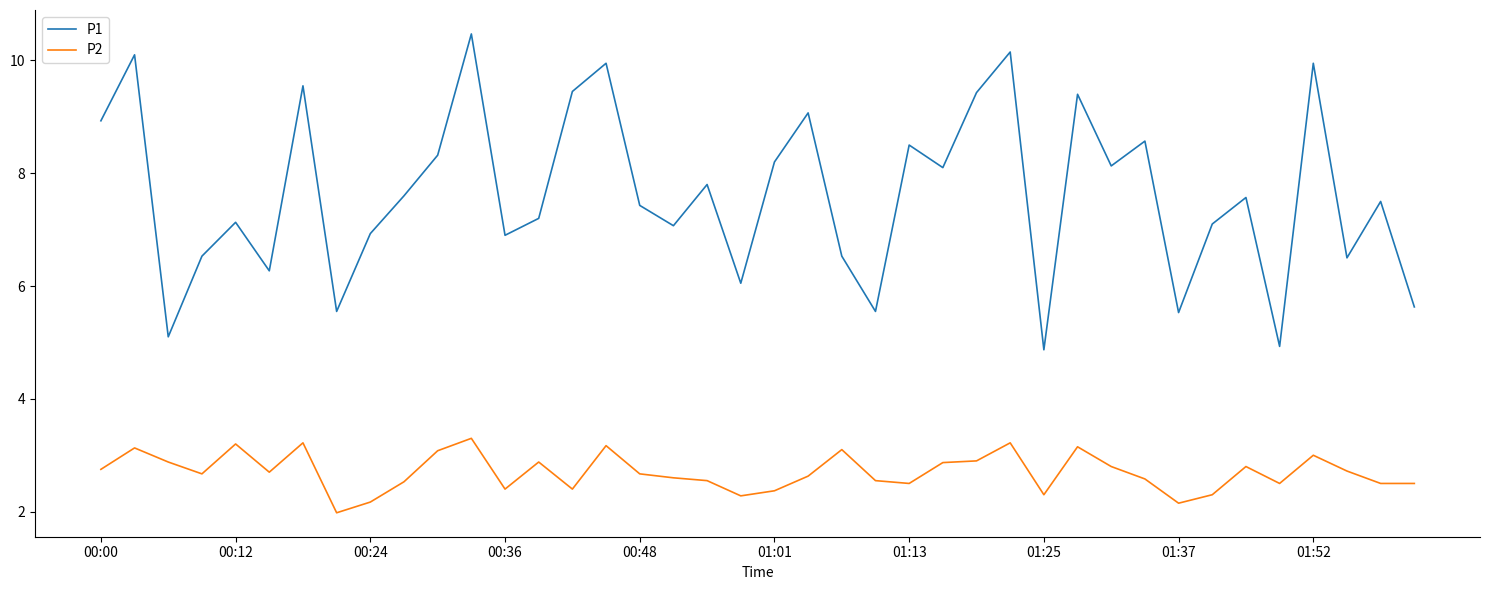

What is the minimum value for P2?

2.0